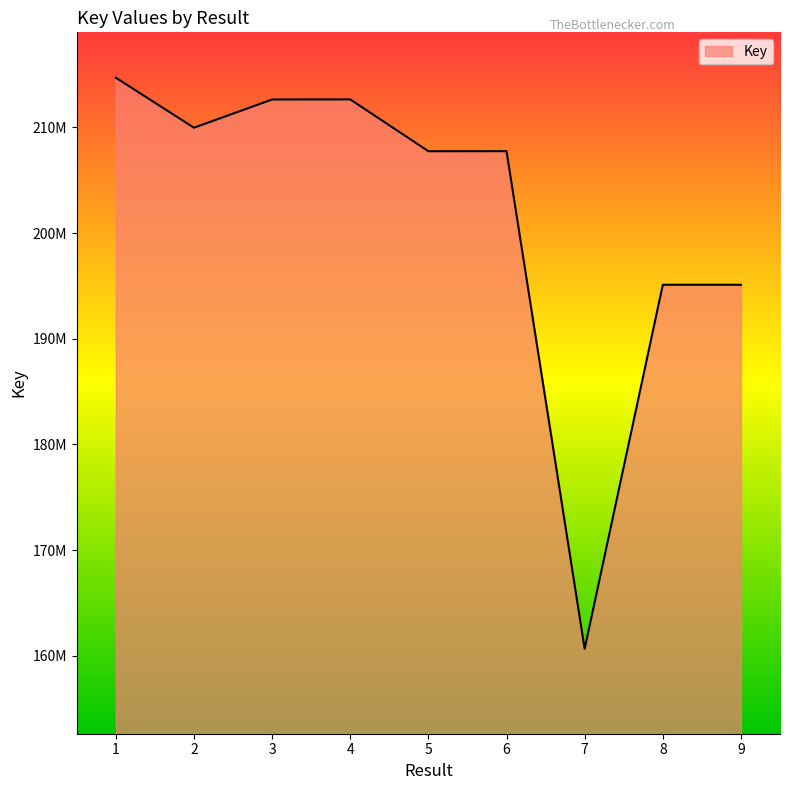

What is the ratio of the value at 8 to the value at 7?

1.2